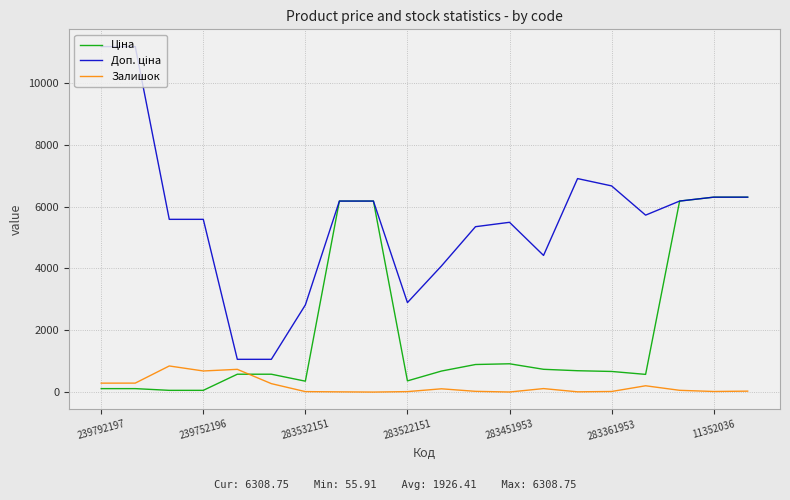

What is the maximum value for Залишок?

845.0